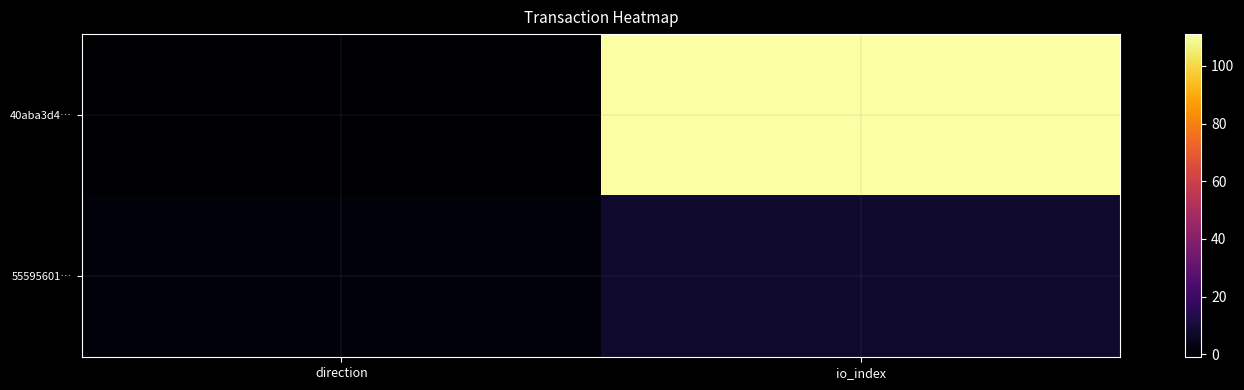

List the series in order of their overall mean, highest first.

40aba3d4…, 55595601…